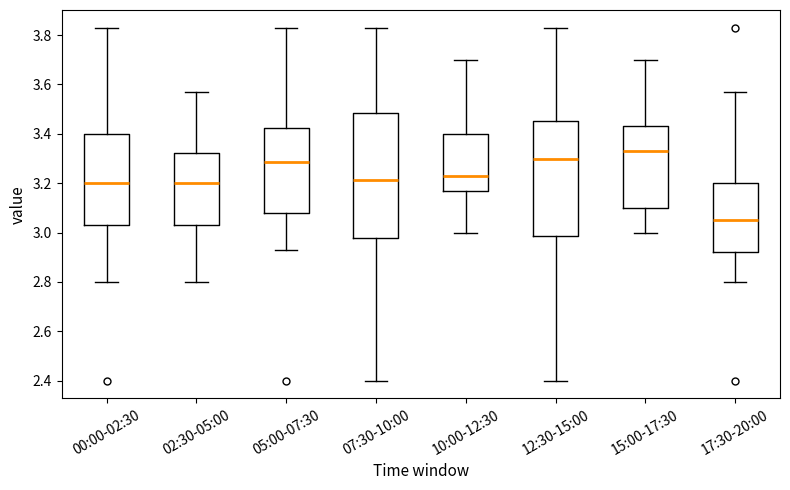

Where is the upper edge of the box for 17:30-20:00 on the y-axis? The values are not printed on the chart, so give them approximately, as read against the axis.

3.20